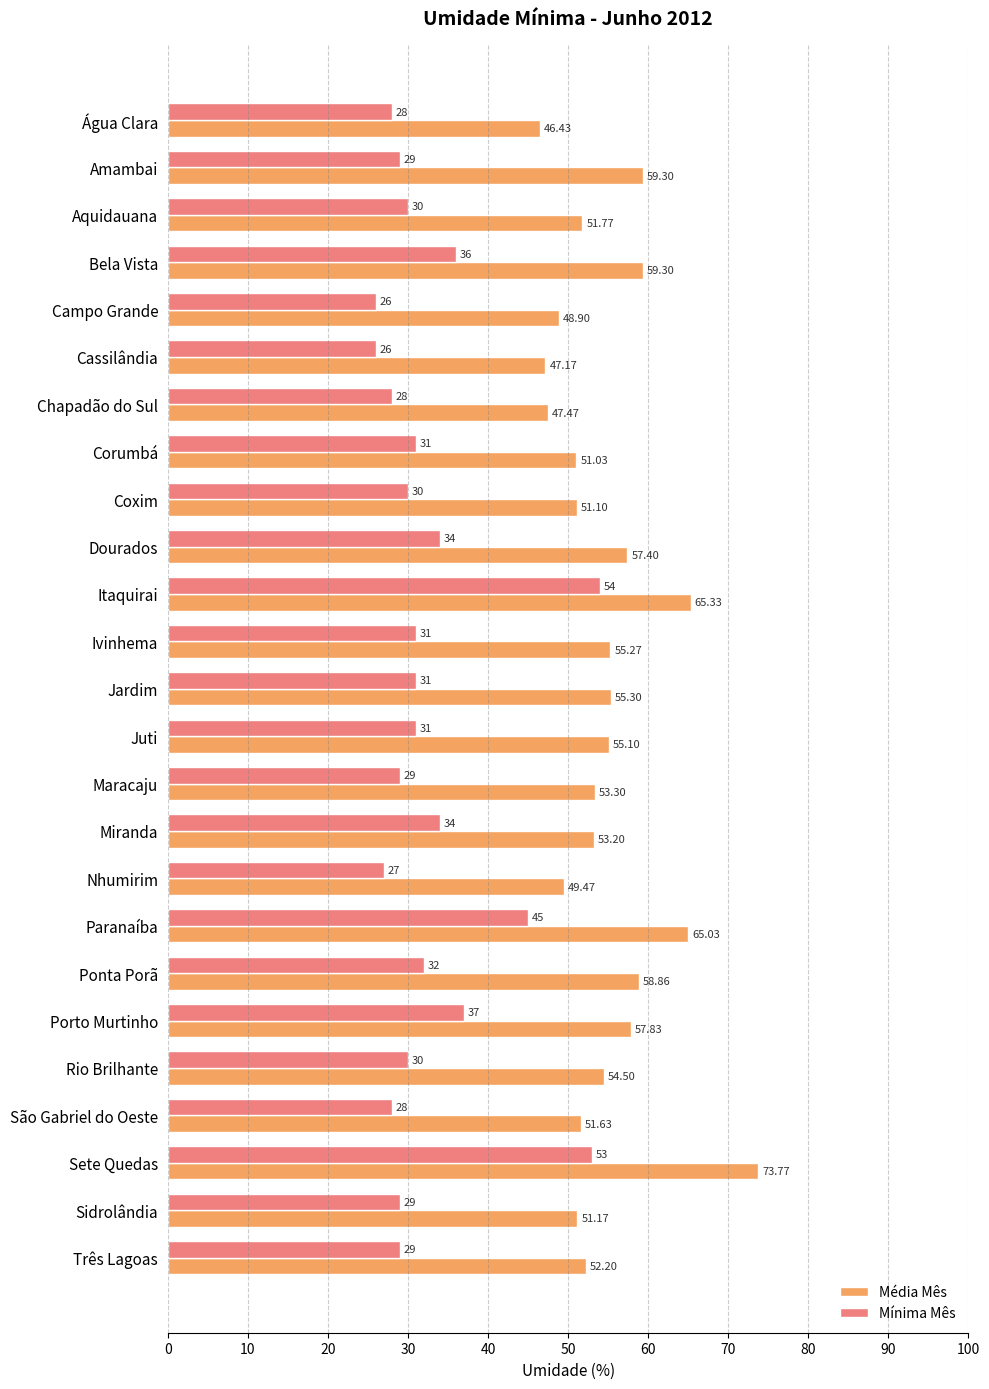

Rank the series by their average value, from lowest to highest.

Mínima Mês, Média Mês